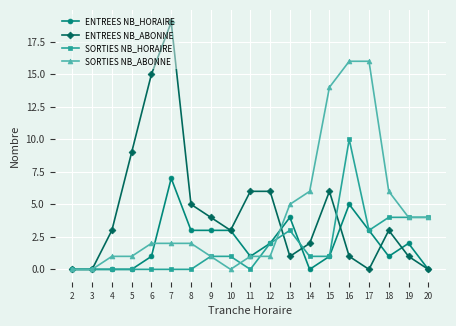

Reading right to left, transcribe all the data shown in this chart.

ENTREES NB_HORAIRE: 20=0	19=2	18=1	17=3	16=5	15=1	14=0	13=4	12=2	11=1	10=3	9=3	8=3	7=7	6=1	5=0	4=0	3=0	2=0
ENTREES NB_ABONNE: 20=0	19=1	18=3	17=0	16=1	15=6	14=2	13=1	12=6	11=6	10=3	9=4	8=5	7=19	6=15	5=9	4=3	3=0	2=0
SORTIES NB_HORAIRE: 20=4	19=4	18=4	17=3	16=10	15=1	14=1	13=3	12=2	11=0	10=1	9=1	8=0	7=0	6=0	5=0	4=0	3=0	2=0
SORTIES NB_ABONNE: 20=4	19=4	18=6	17=16	16=16	15=14	14=6	13=5	12=1	11=1	10=0	9=1	8=2	7=2	6=2	5=1	4=1	3=0	2=0